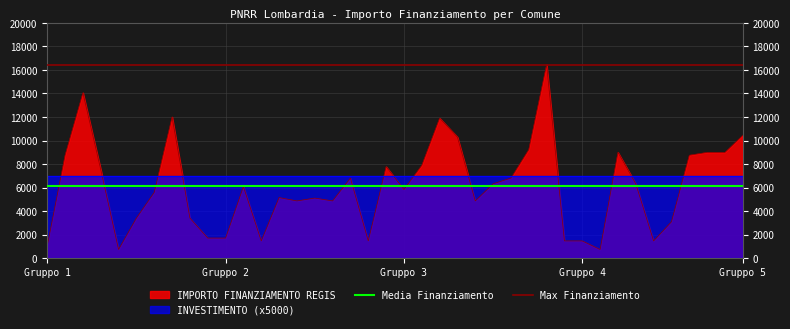

Is it true that Max Finanziamento equals 16464.0 at Gruppo 2?

True